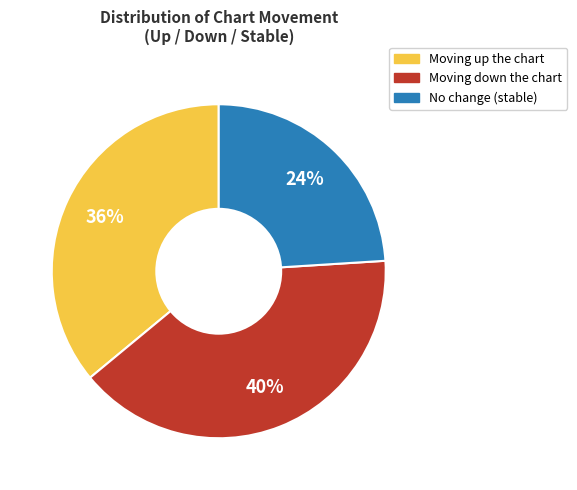

Is there any slice that represents more than half of the pie?

No